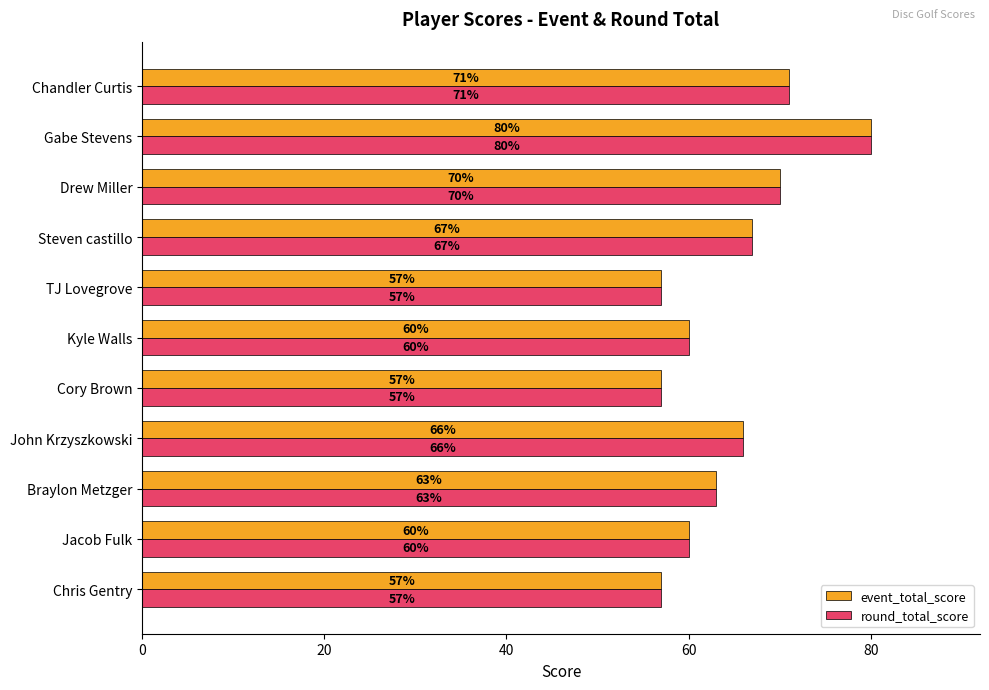

True or false: event_total_score has a value of 38 at TJ Lovegrove.

False